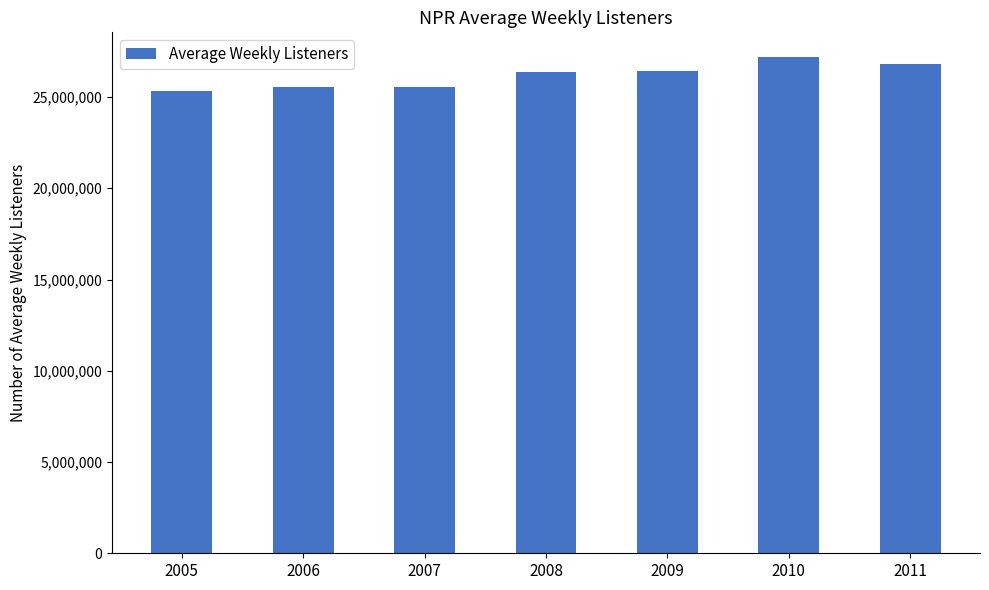

True or false: the data shows 48522416 at 2010.

False